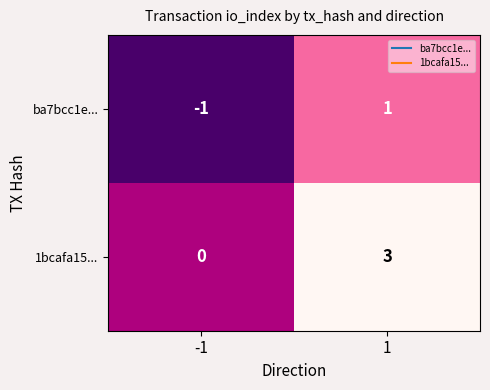

What is the difference between the maximum and minimum values in the 1bcafa15... series?

3